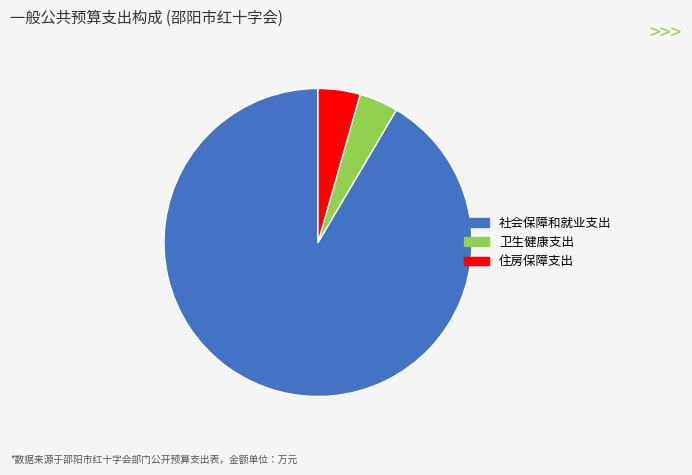

Is the sum of 社会保障和就业支出 and 卫生健康支出 greater than half?

Yes